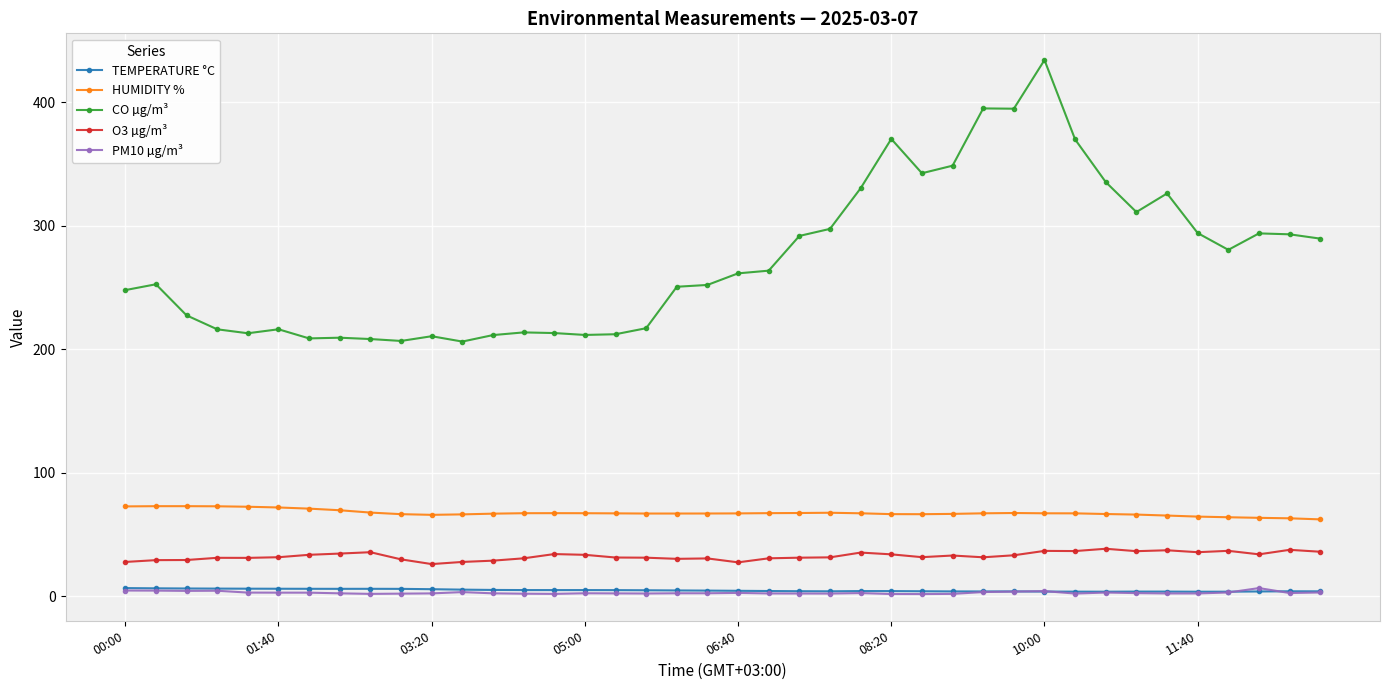

True or false: CO µg/m³ has more than 2 interior local peaks.

True